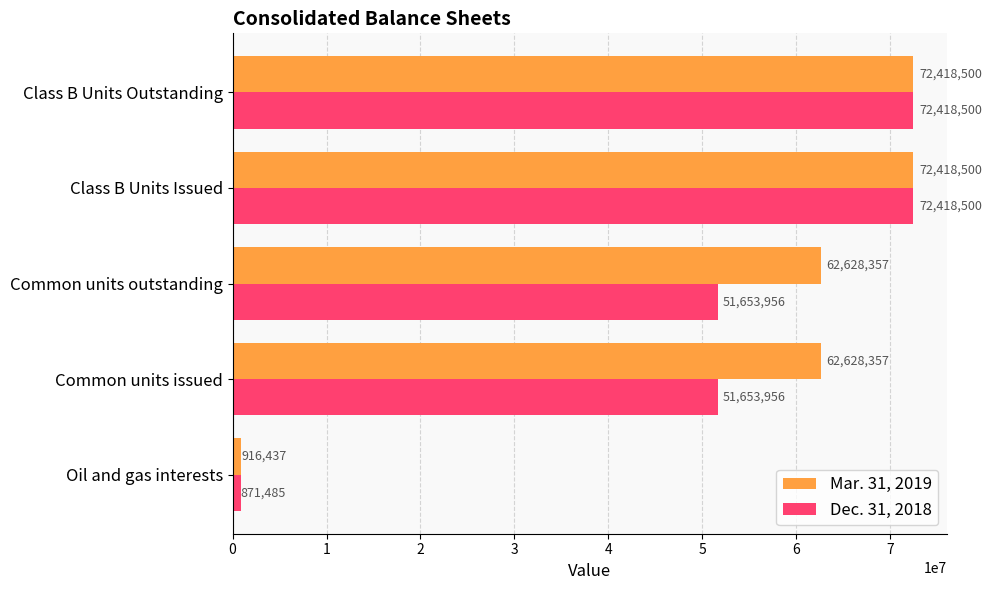

Is the value of Mar. 31, 2019 at Common units issued greater than the value of Dec. 31, 2018 at Common units outstanding?

Yes